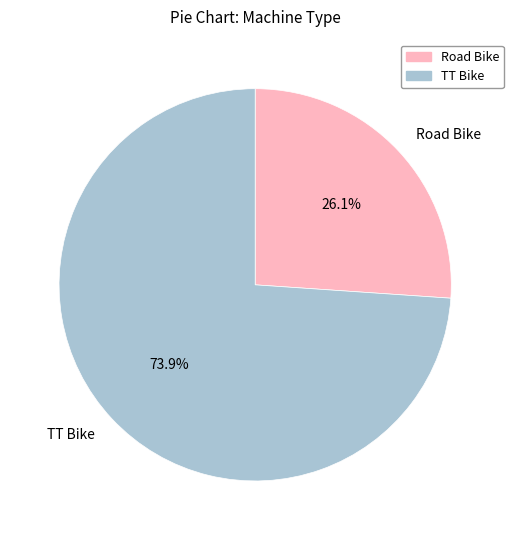

How many slices are in this pie chart?

2